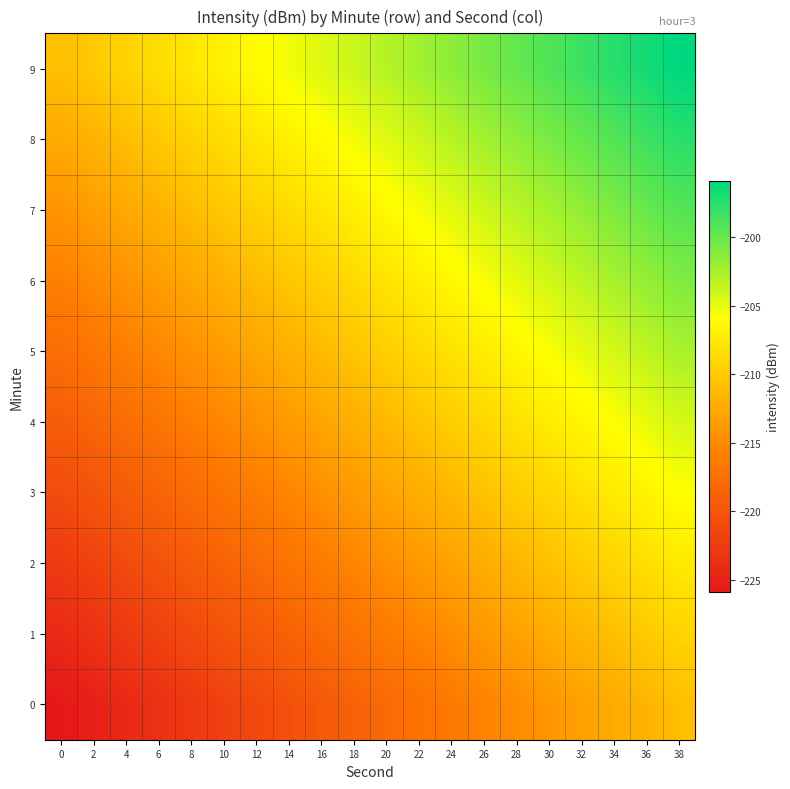

Rank the series at 10 from highest to lowest value.

9, 8, 7, 6, 5, 4, 3, 2, 1, 0